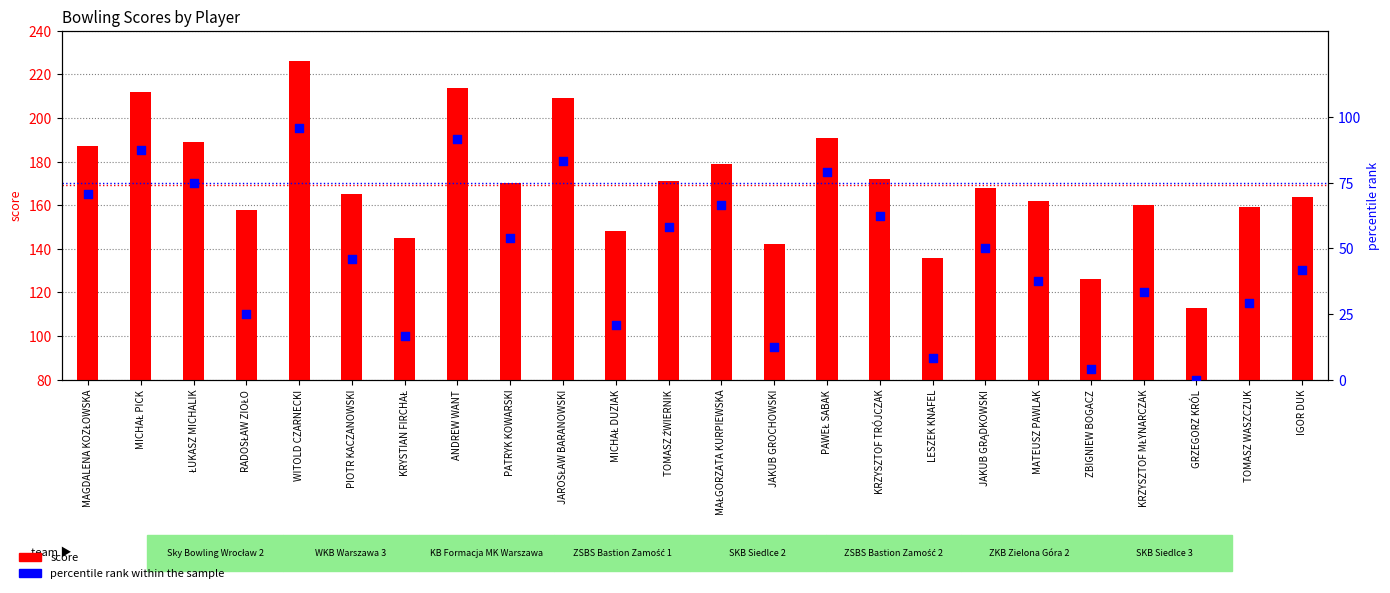

Which series has the largest total across all categories?

score